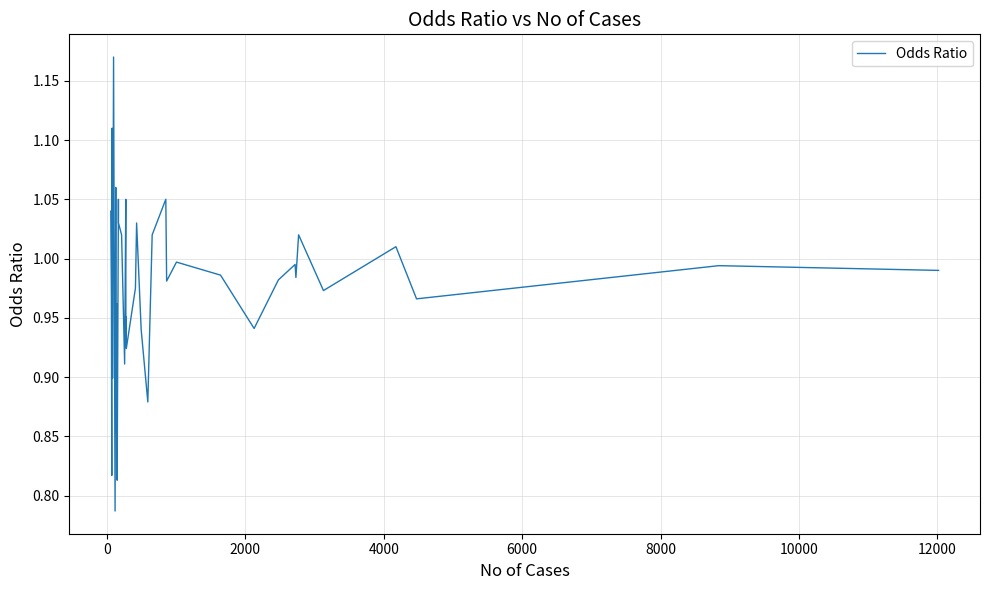

What is the average value?

1.0